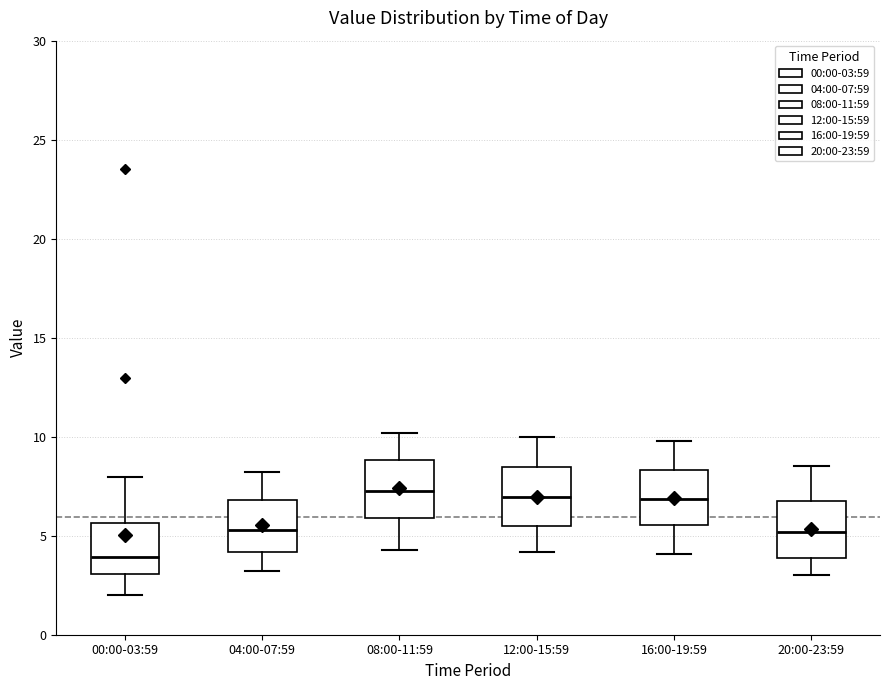

Where is the upper edge of the box for 08:00-11:59 on the y-axis? The values are not printed on the chart, so give them approximately, as read against the axis.

9.0